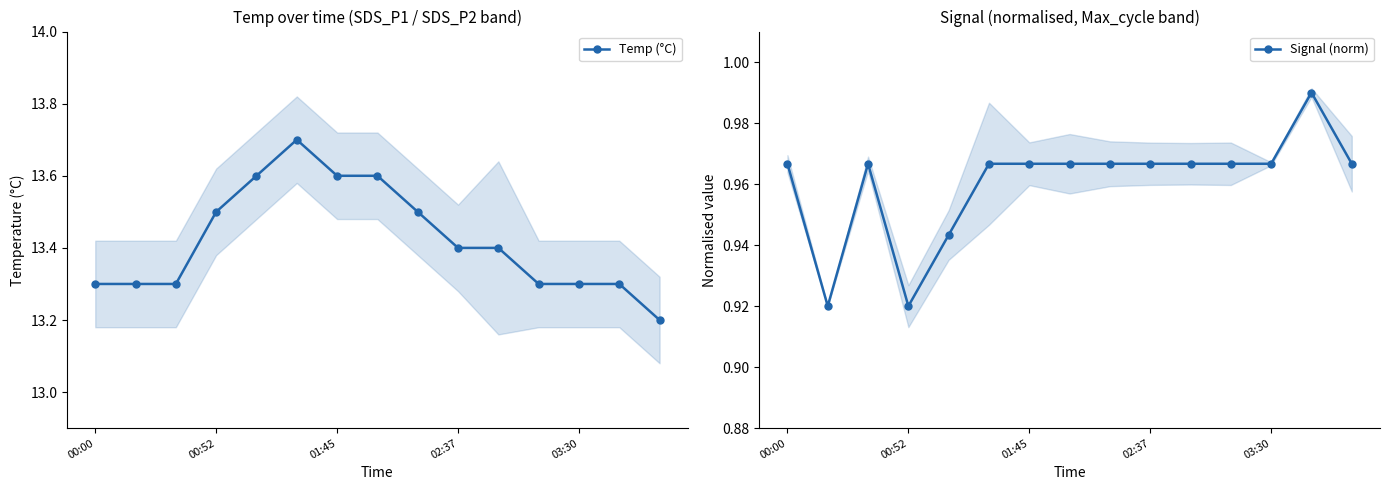

The Temp (°C) series shows 6.2 at 02:37. True or false?

False